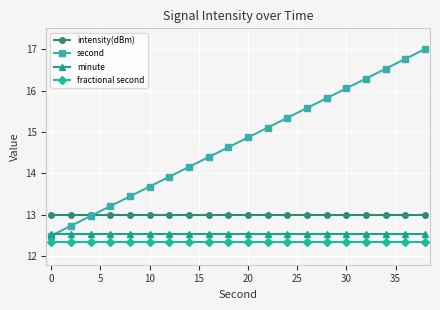

True or false: fractional second and second intersect in this chart.

False